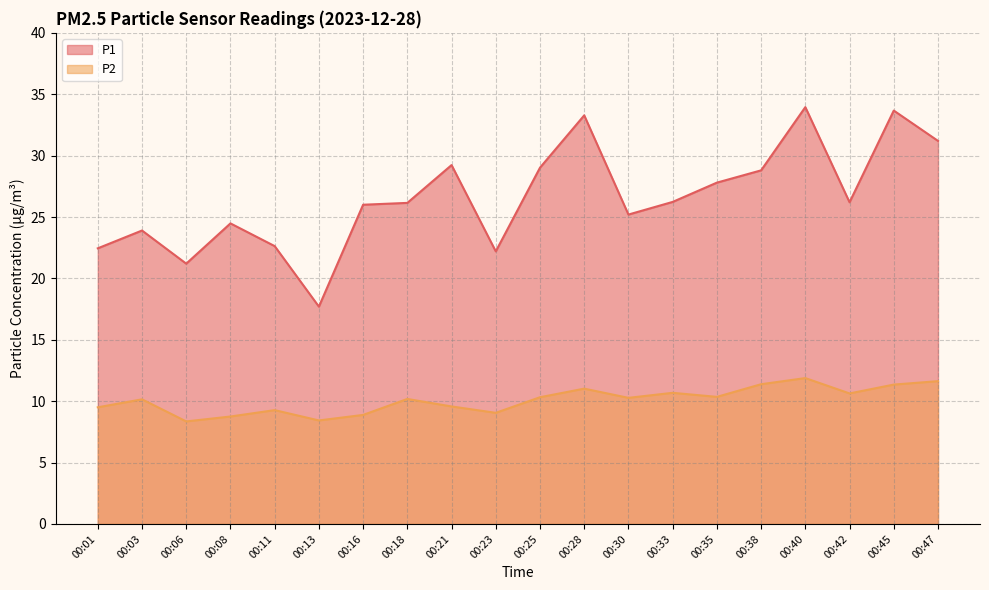

The value of P1 at 00:23 is 22.2. True or false?

True